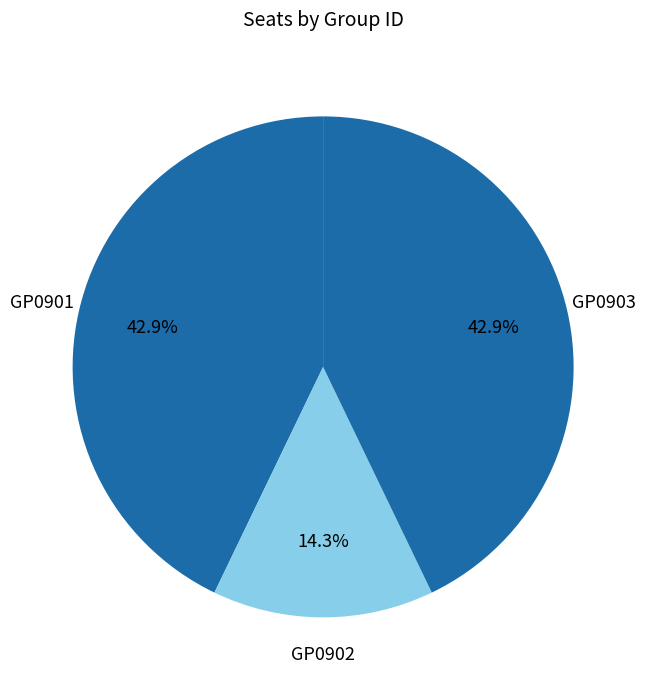

Count the number of slices in the pie.

3